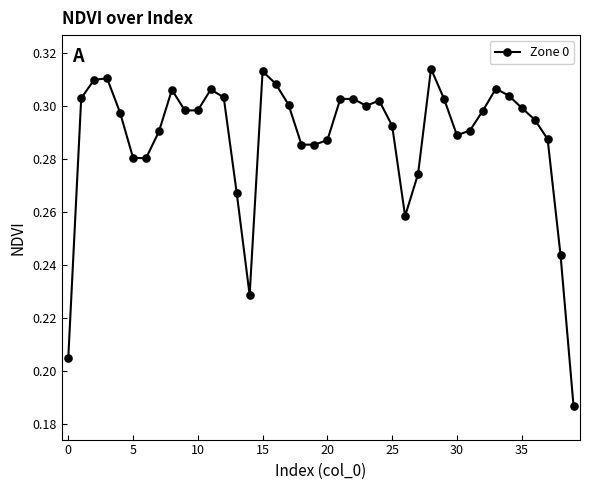

How many values are between 0 and 1?

40